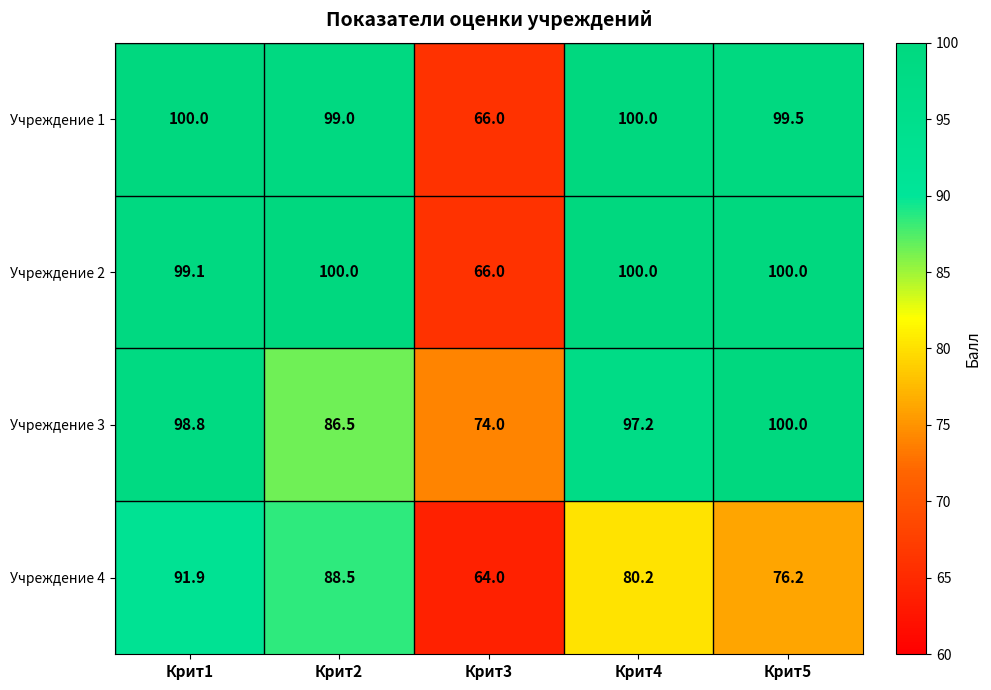

What is the total value across all series at Крит4?

377.4